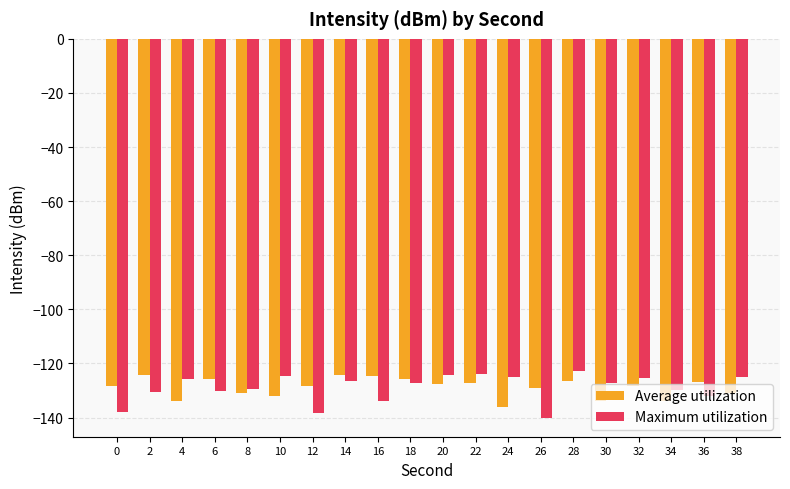

Count the number of data series in this chart.

2